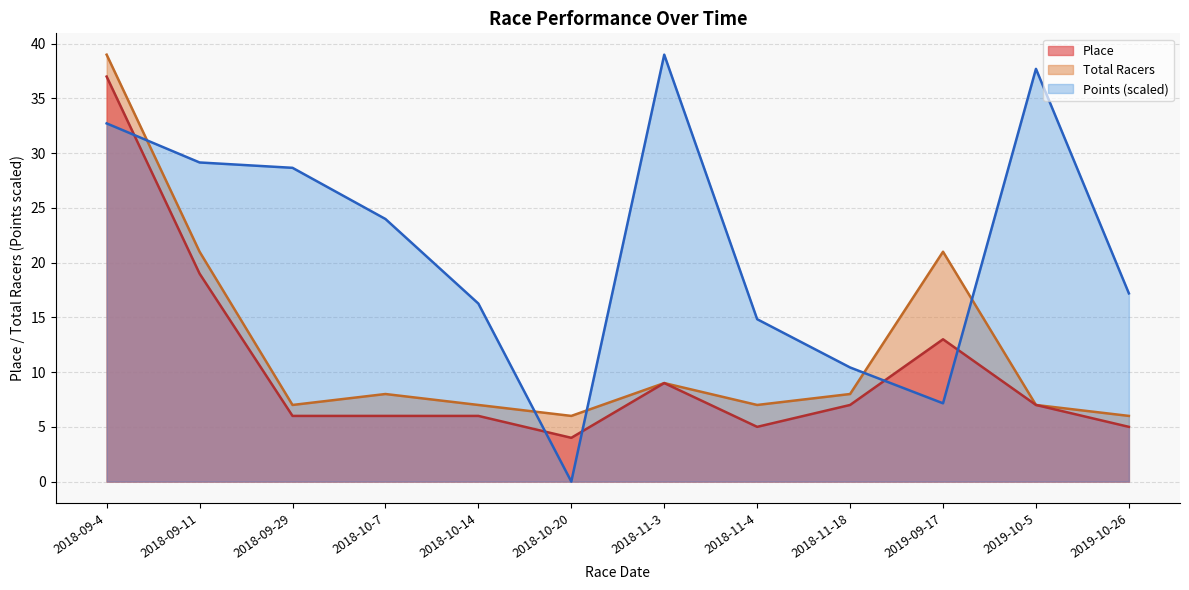

How many positive values does the Points series have?

11